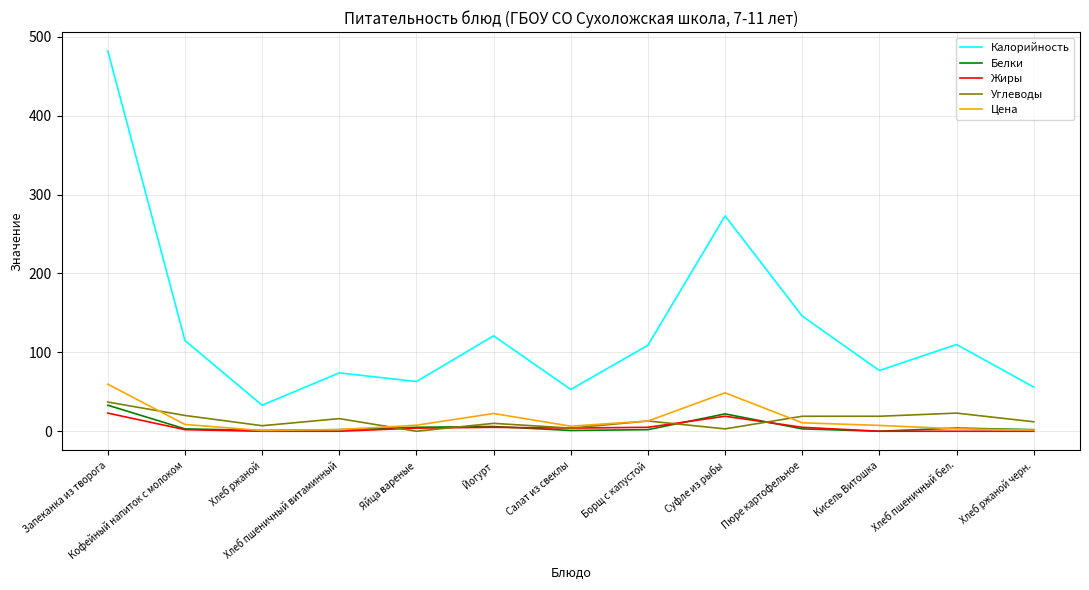

True or false: Калорийность has a value of 121.0 at Йогурт.

True